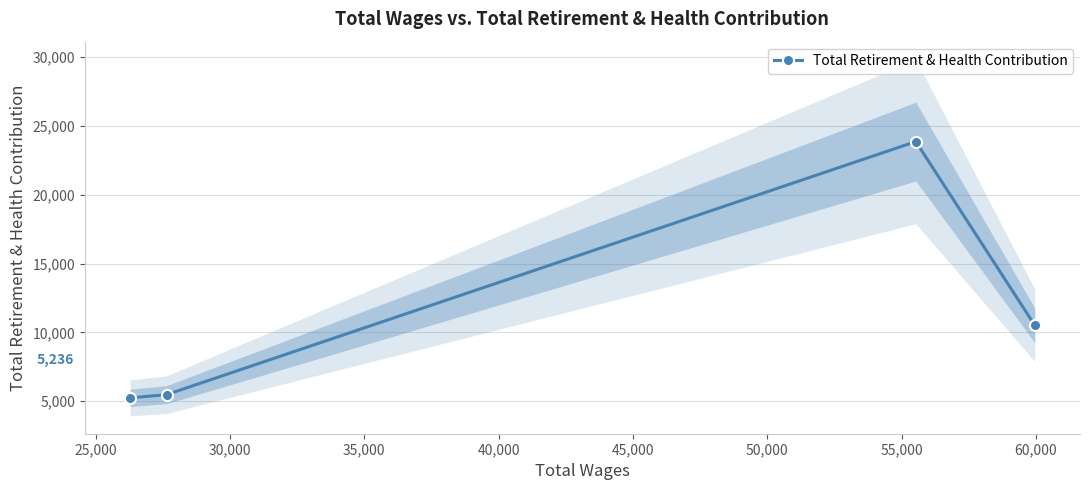

What is the value of the Total Retirement & Health Contribution point at the 3rd from the left?

23863